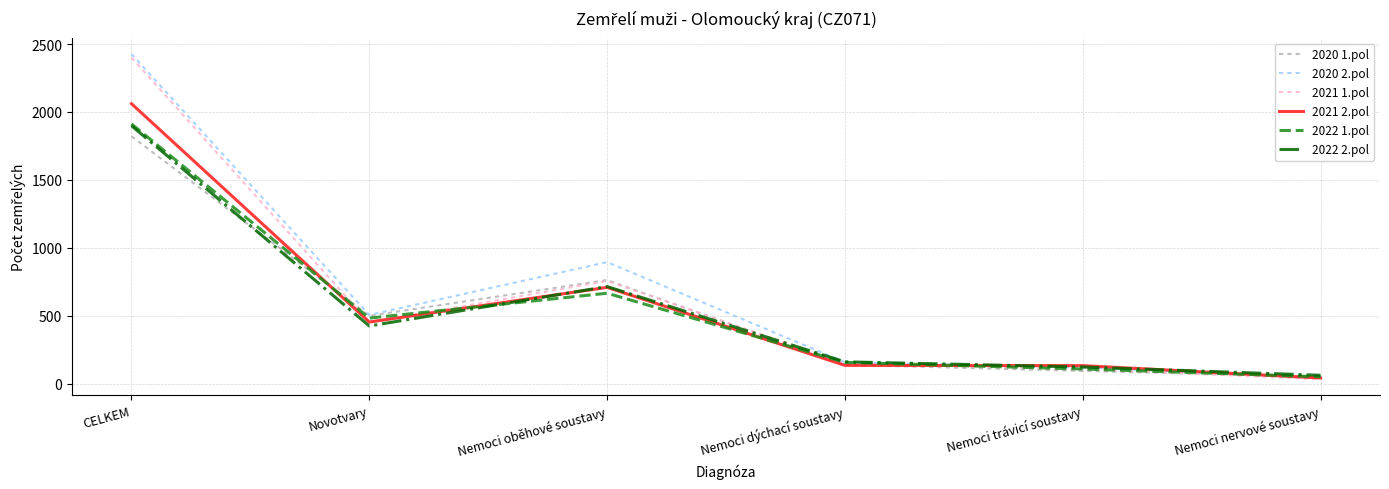

What is the maximum value for 2020 1.pol?

1821